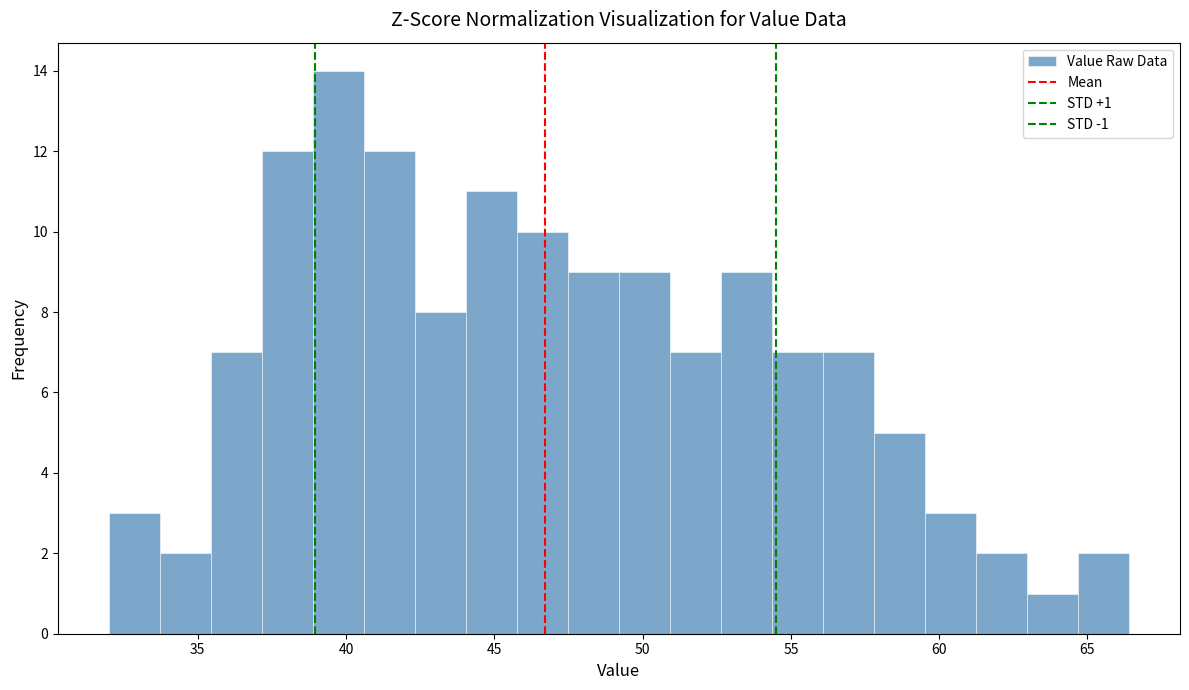

Read against the x-axis, roughly where is the centre of the tallest bar?

39.5